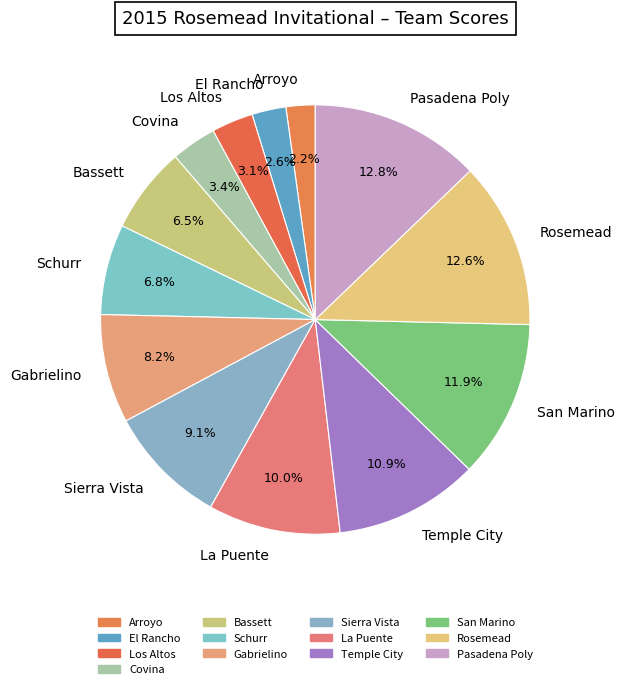

To the nearest percent, what is the difference between the La Puente and San Marino slice percentages?

2%